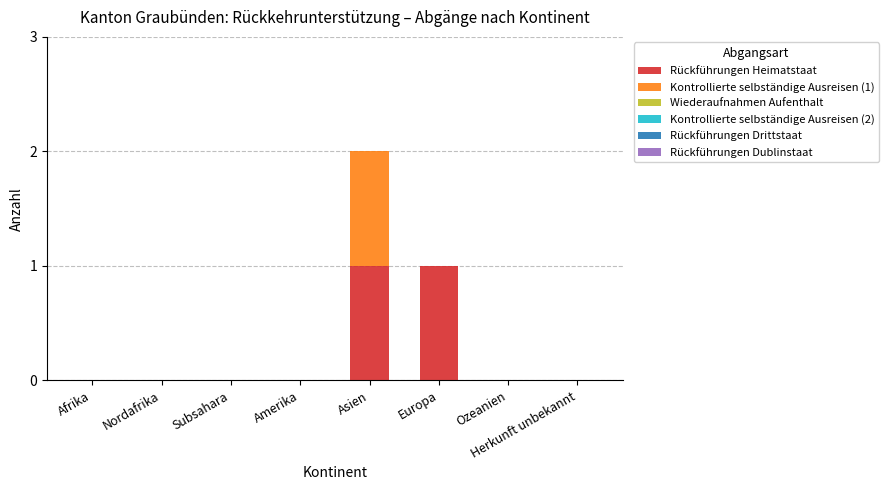

The Rückführungen Heimatstaat series shows 1 at Europa. True or false?

True